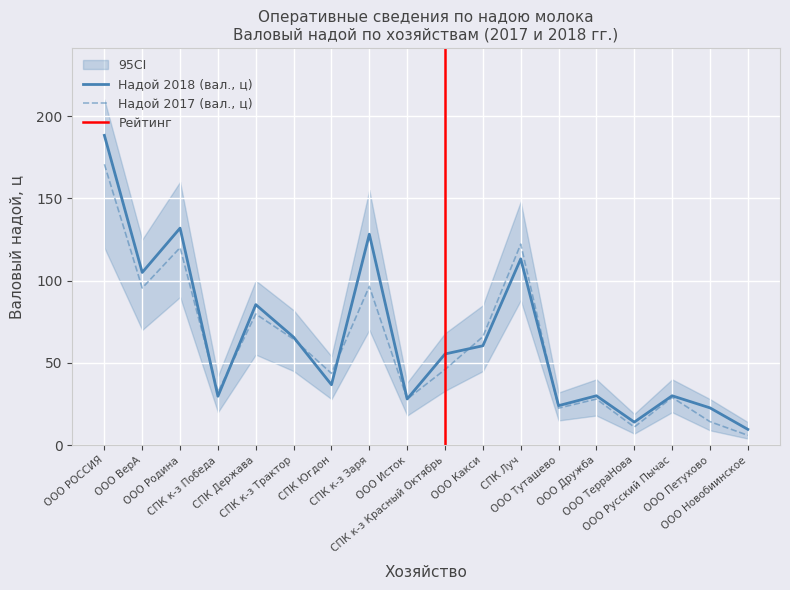

Which series has the widest spread of values?

Надой 2018 (вал., ц)